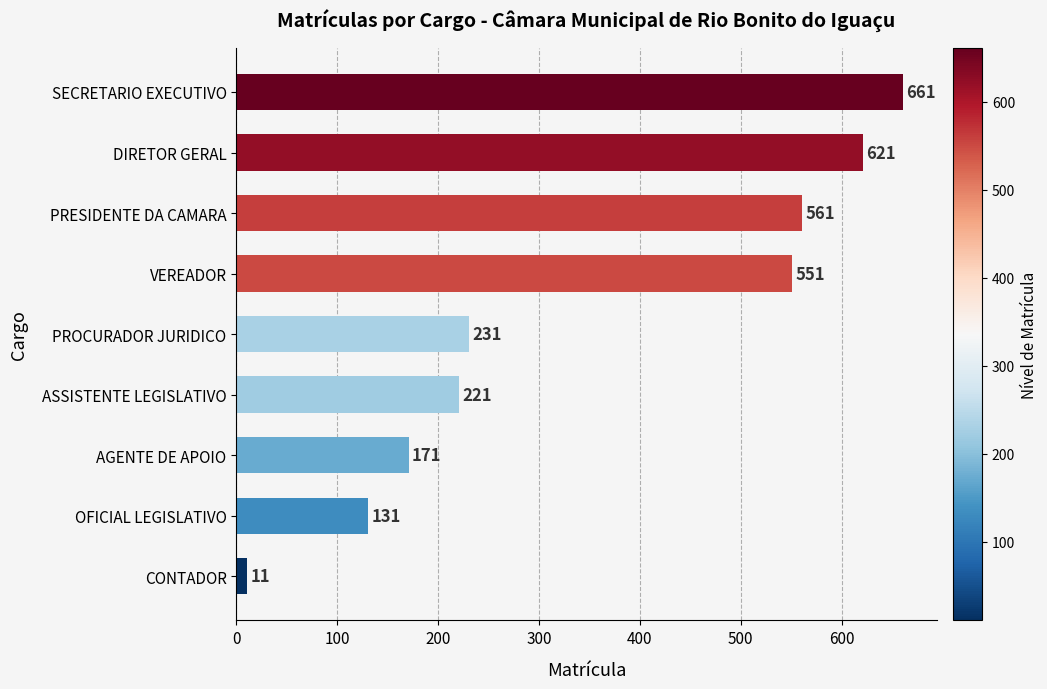

Does the chart contain any negative values?

No